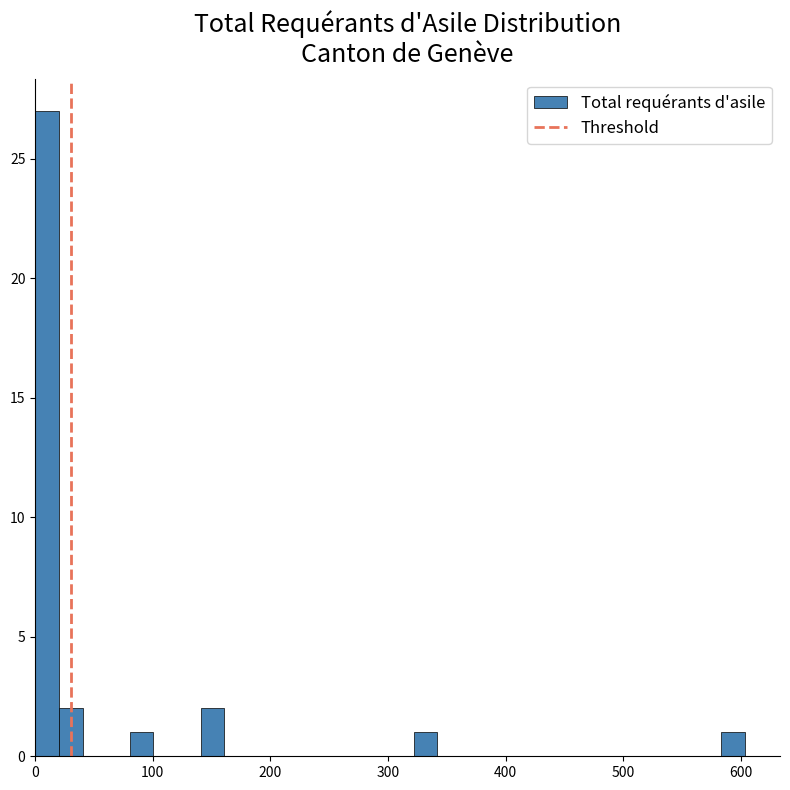

Around what value on the x-axis is the tallest bar? Give the approximate position of its centre, as read against the axis.

10